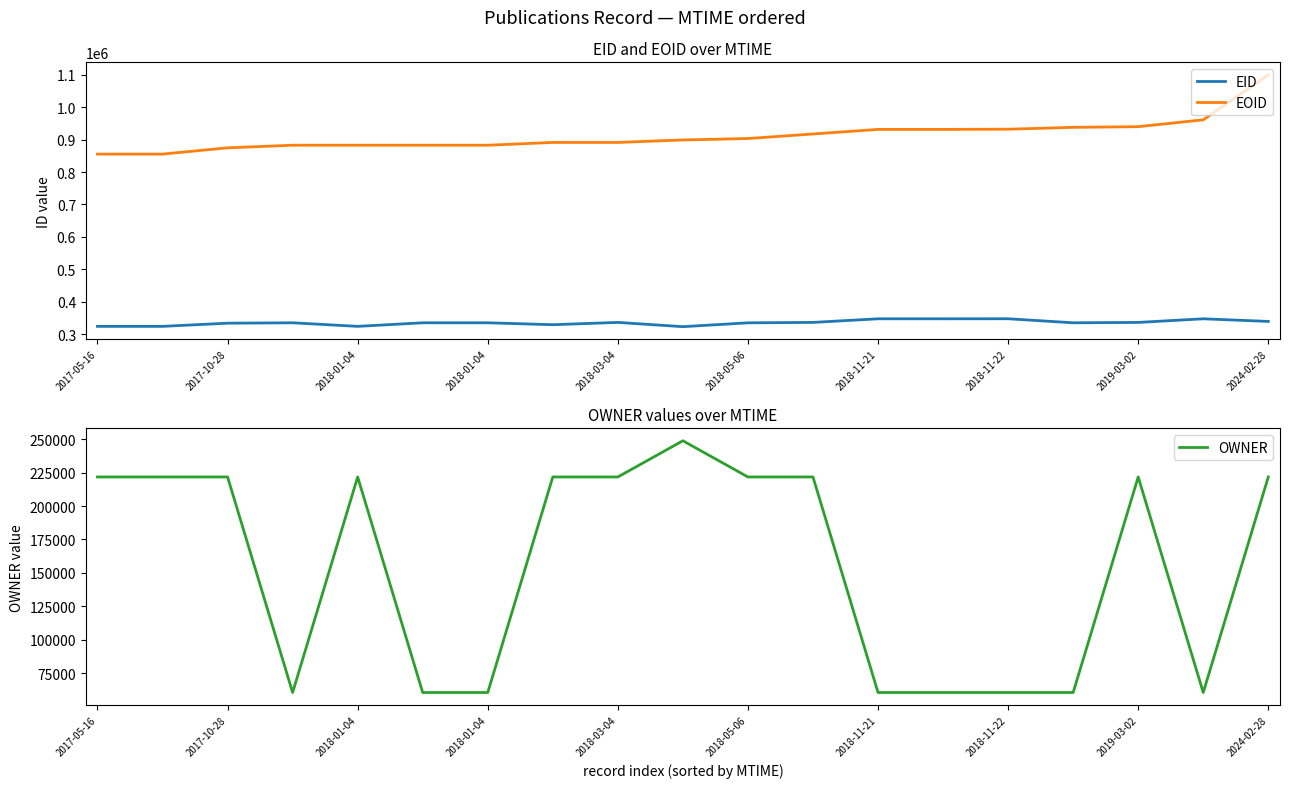

True or false: OWNER and EOID cross at least once.

False